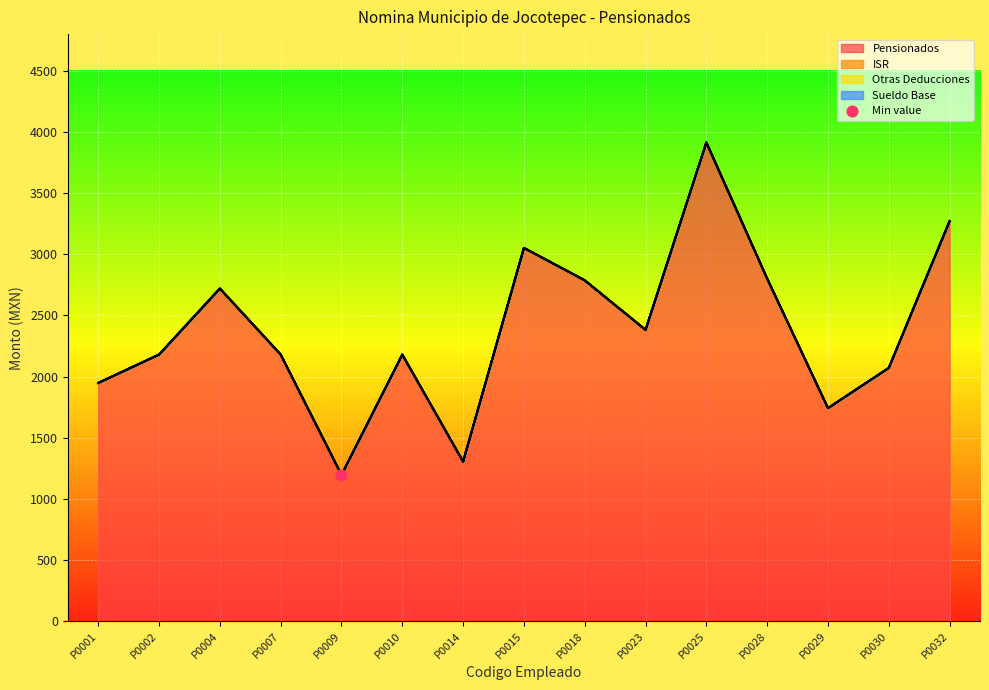

Which series has the largest Y range (max minus min)?

Pensionados